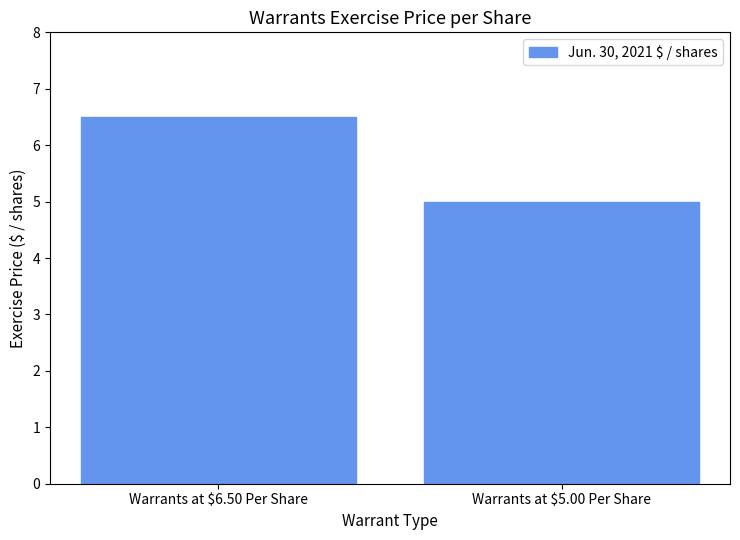

Reading left to right, what are all the values shown in this chart?

6.5	5.0